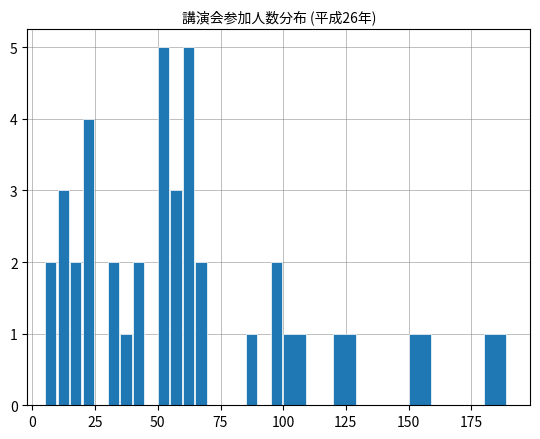

What is the greatest value displayed?

5